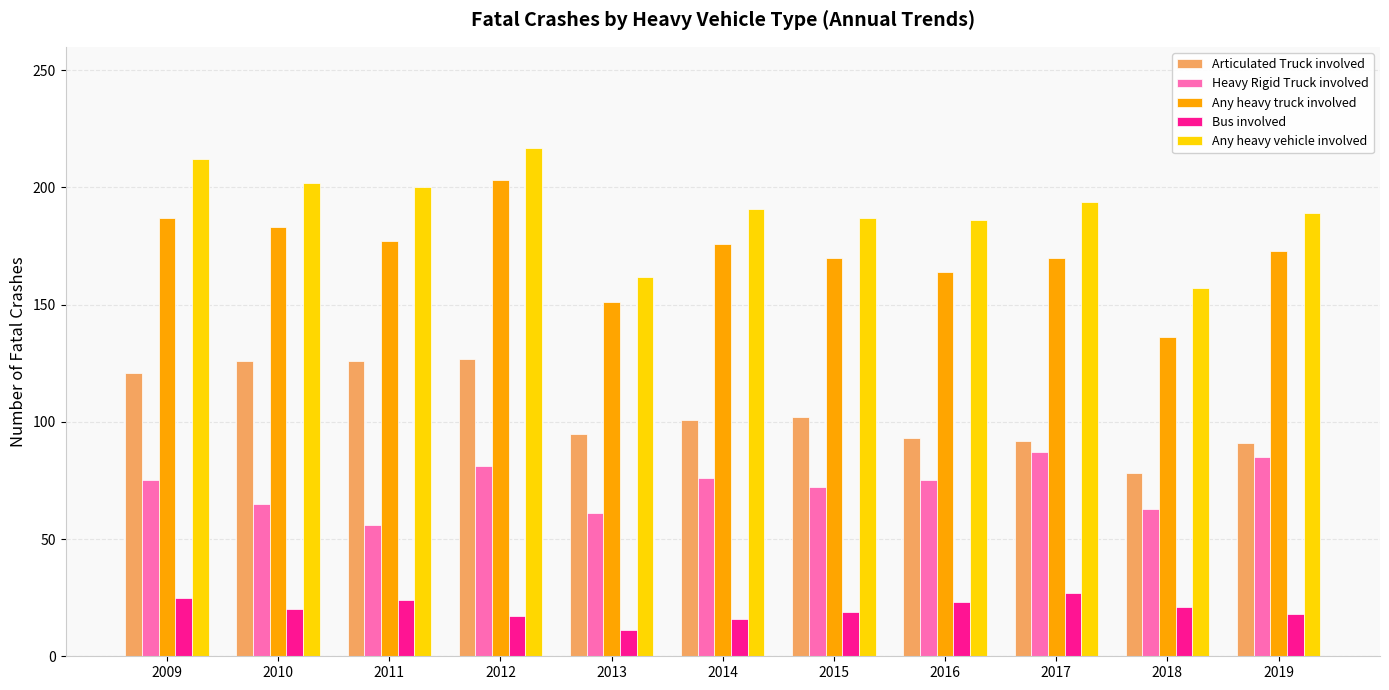

At which category is the sum across all series the highest?

2012